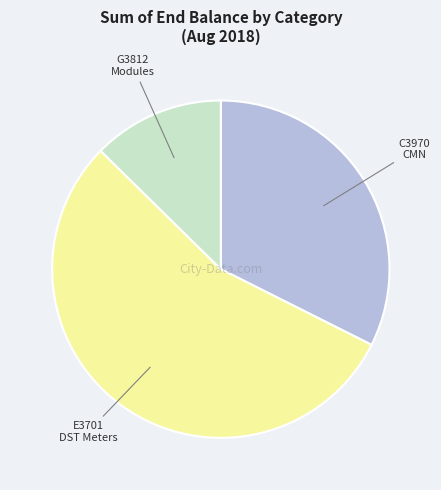

Does any single category account for the majority?

Yes